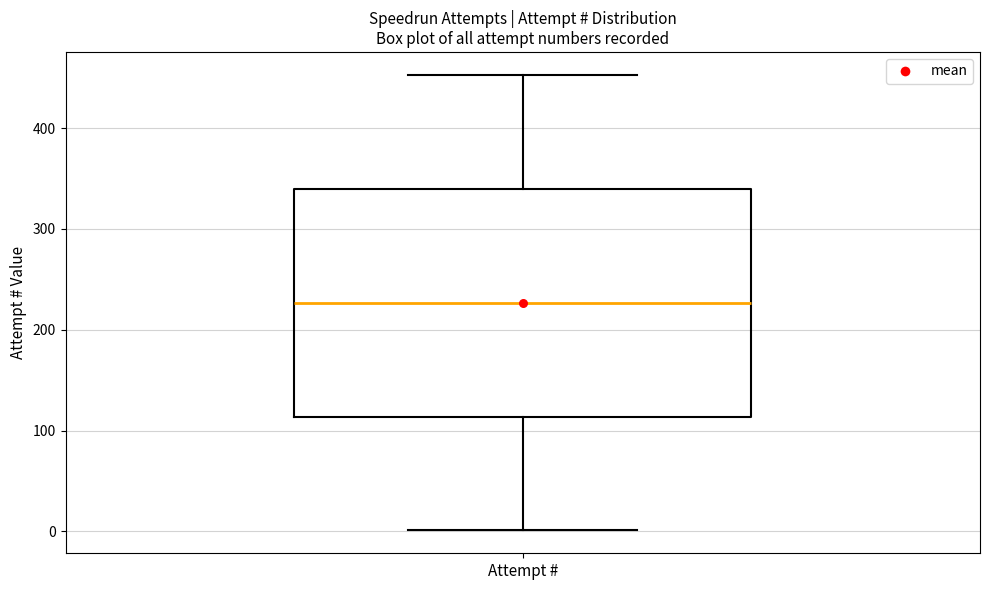

Transcribe this box plot: give where the median line is, the range the box spans, and where the two whiskers end, as read against the y-axis. The values are not printed on the chart, so give them approximately, as read against the axis.

median 230, box 110 to 340, whiskers 0 to 450